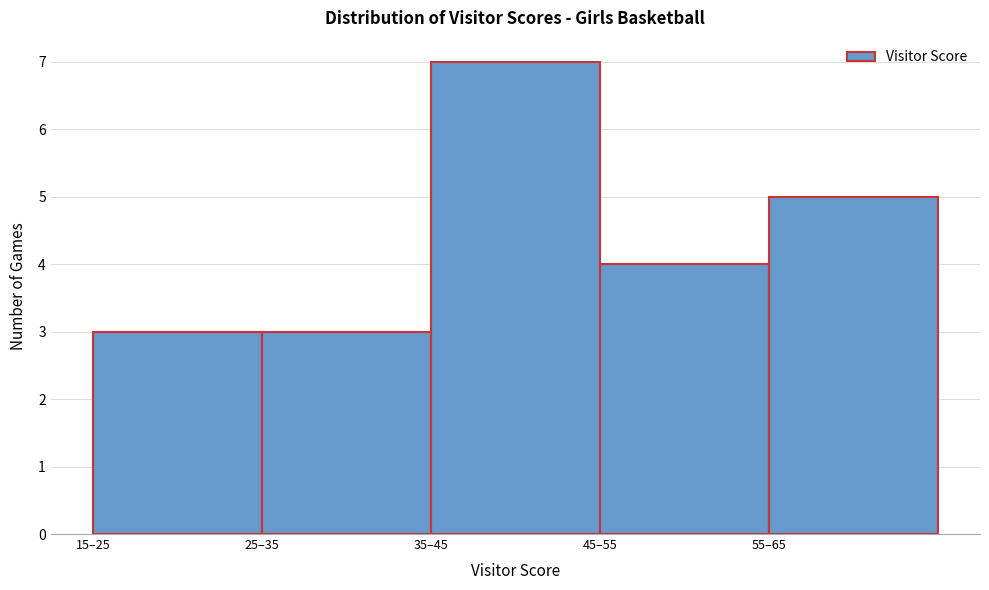

Reading left to right, transcribe all the data shown in this chart.

15–25=3	25–35=3	35–45=7	45–55=4	55–65=5